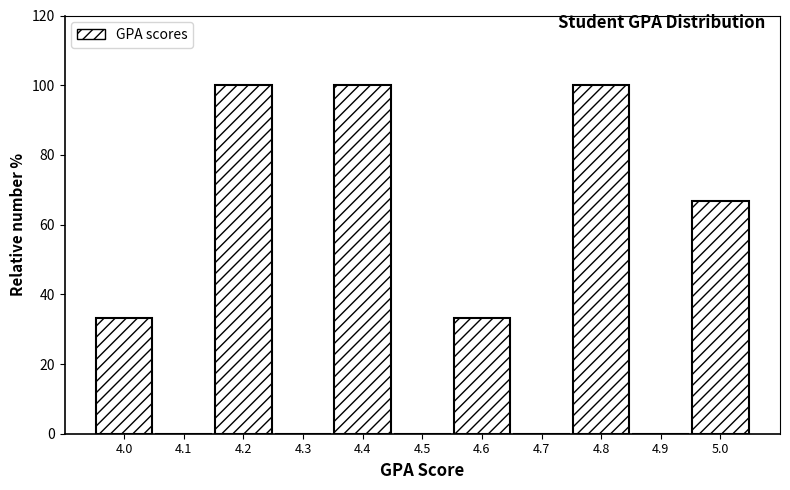

How tall is the bar that spans 4.75 to 4.85 on the x-axis? The values are not printed on the chart, so give them approximately, as read against the axis.

100